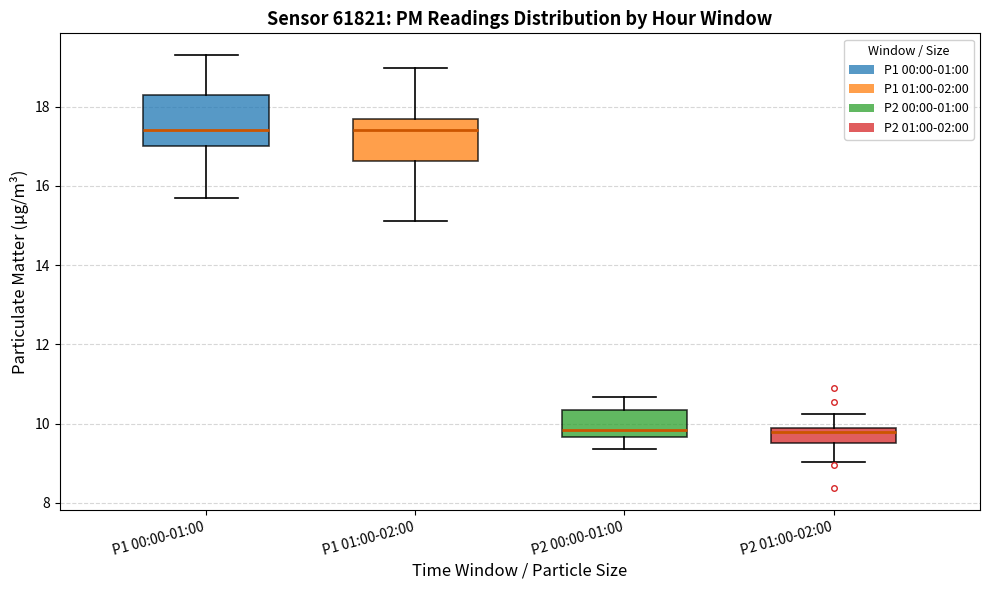

Comparing the boxes themselves (not the whiskers), which one is the tallest?

P1 00:00-01:00